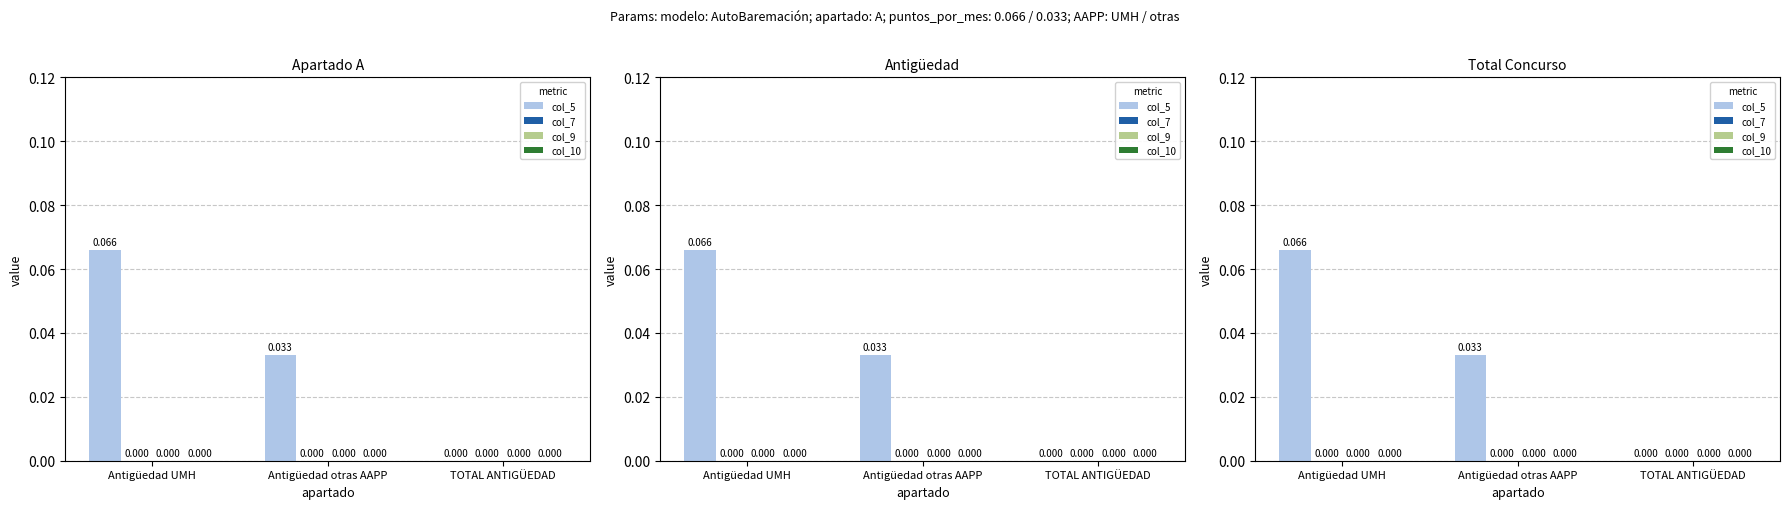

List the labels in order of col_5 value, largest first.

Antigüedad UMH, Antigüedad otras AAPP, TOTAL ANTIGÜEDAD